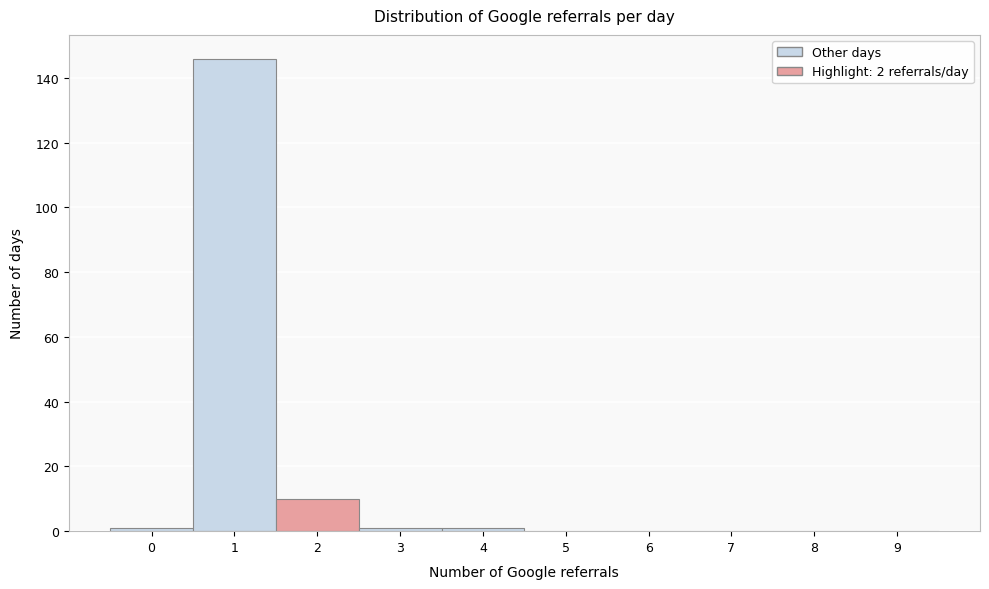

Reading left to right, list all the values displayed in this chart.

0=1	1=146	2=10	3=1	4=1	5=0	6=0	7=0	8=0	9=0